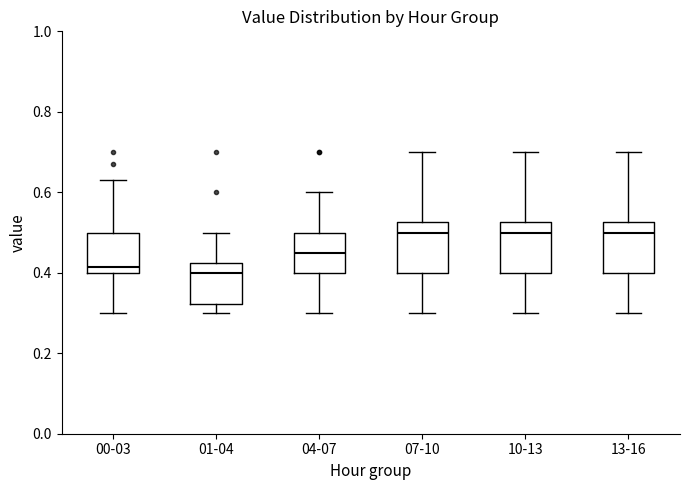

Reading left to right, read every box against the y-axis: the position of its median line, the range the box covers, and the ends of its whiskers. The values are not printed on the chart, so give them approximately, as read against the axis.

00-03: median 0.42, box 0.40 to 0.50, whiskers 0.30 to 0.64
01-04: median 0.40, box 0.32 to 0.42, whiskers 0.30 to 0.50
04-07: median 0.46, box 0.40 to 0.50, whiskers 0.30 to 0.60
07-10: median 0.50, box 0.40 to 0.52, whiskers 0.30 to 0.70
10-13: median 0.50, box 0.40 to 0.52, whiskers 0.30 to 0.70
13-16: median 0.50, box 0.40 to 0.52, whiskers 0.30 to 0.70